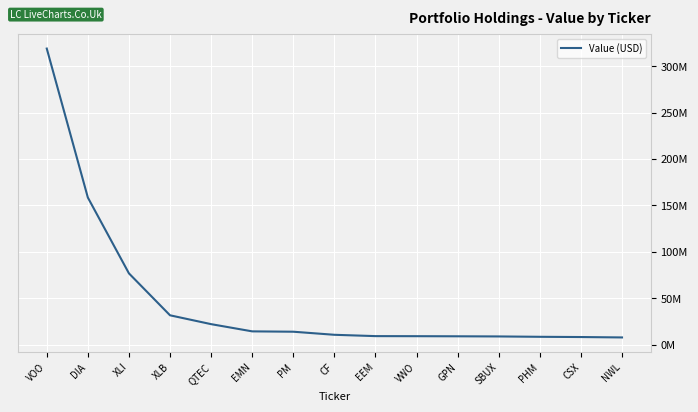

At which category does the chart reach its peak across all series?

VOO